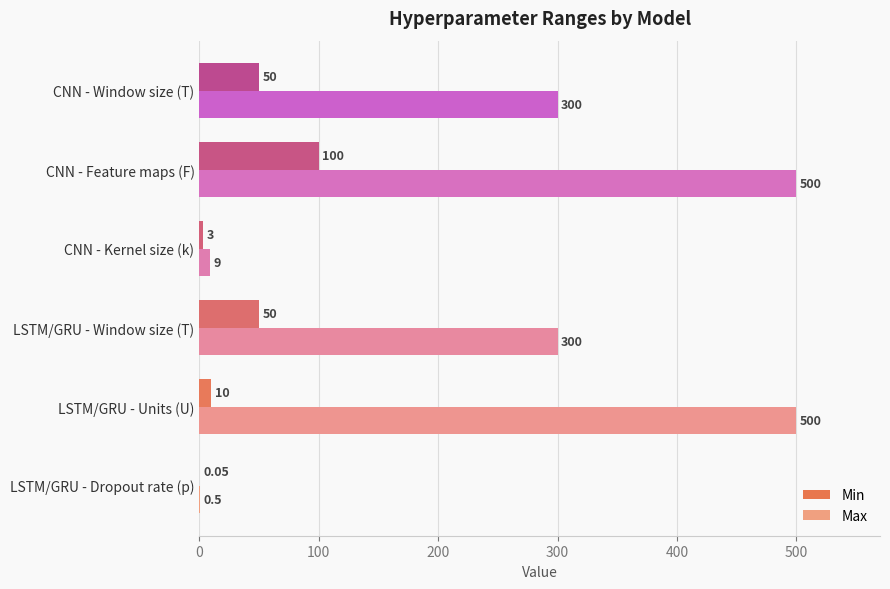

Which series has the largest total across all categories?

Max